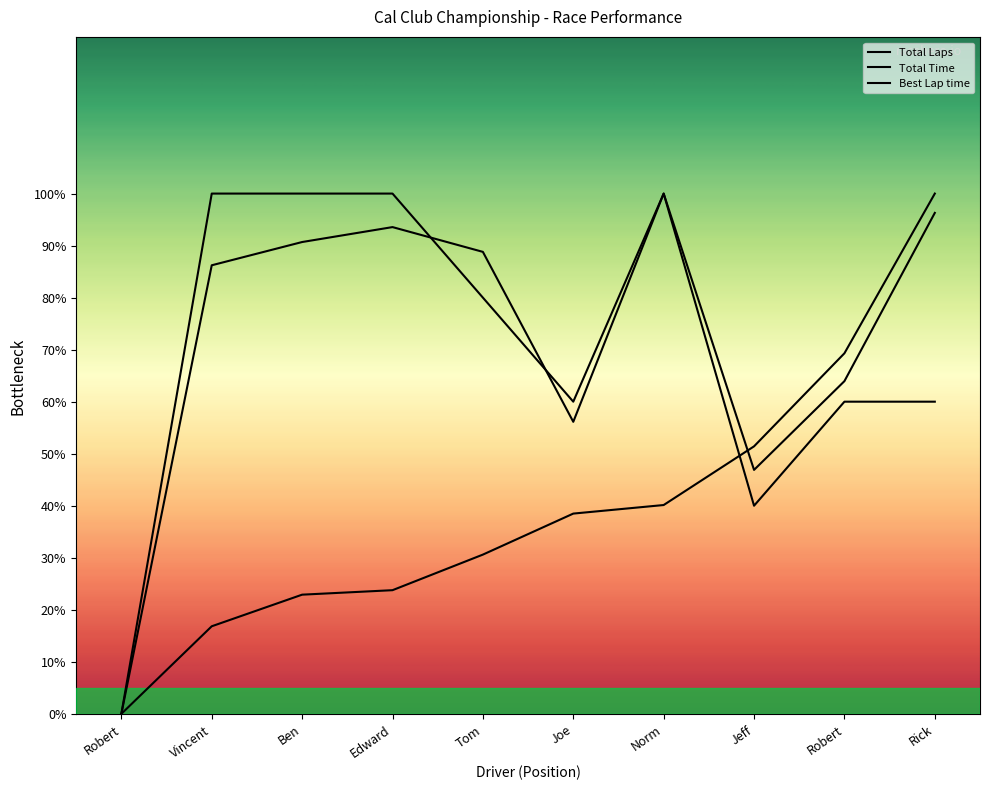

Is this an area chart (filled region under the line)?

No